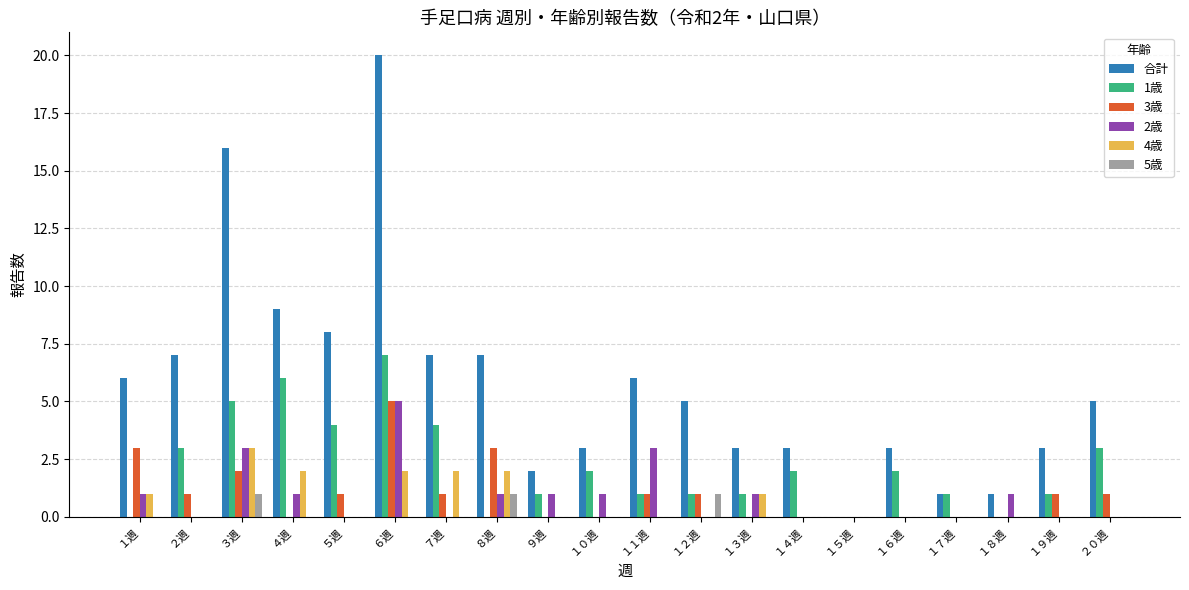

Which series has the widest spread of values?

合計